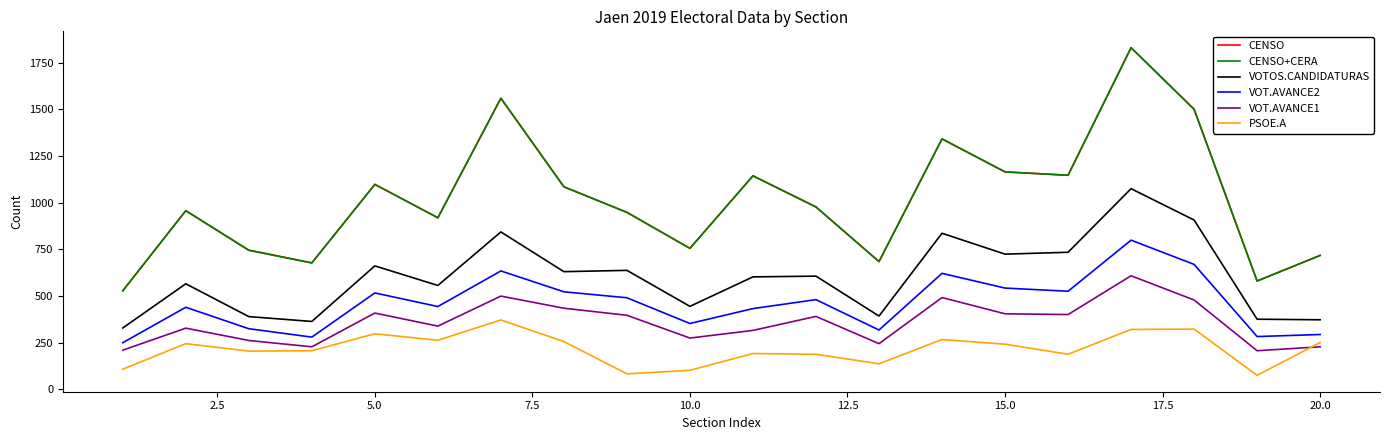

At how many categories does at least one series exceed 1275?

4